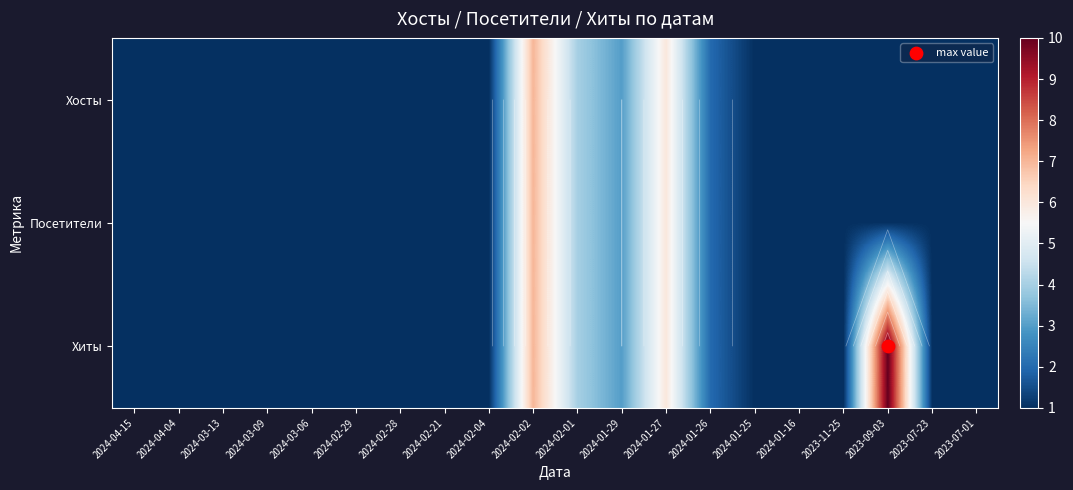

At how many categories does at least one series exceed 8?

1